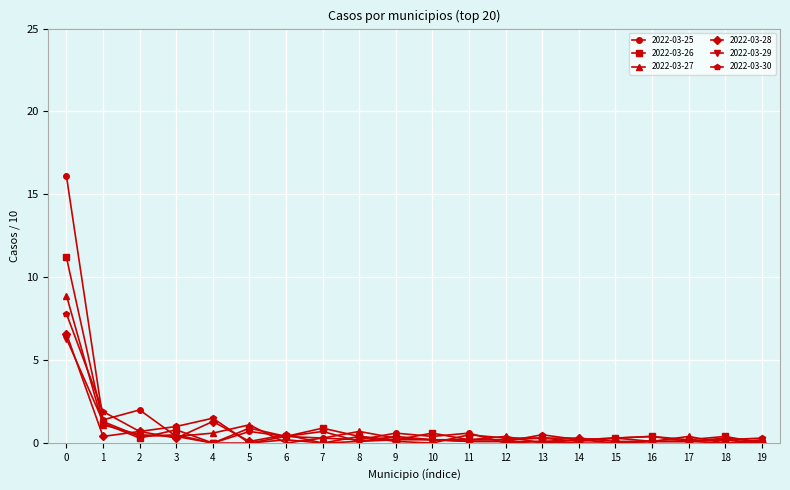

The 2022-03-27 series shows 0.2 at 14. True or false?

True